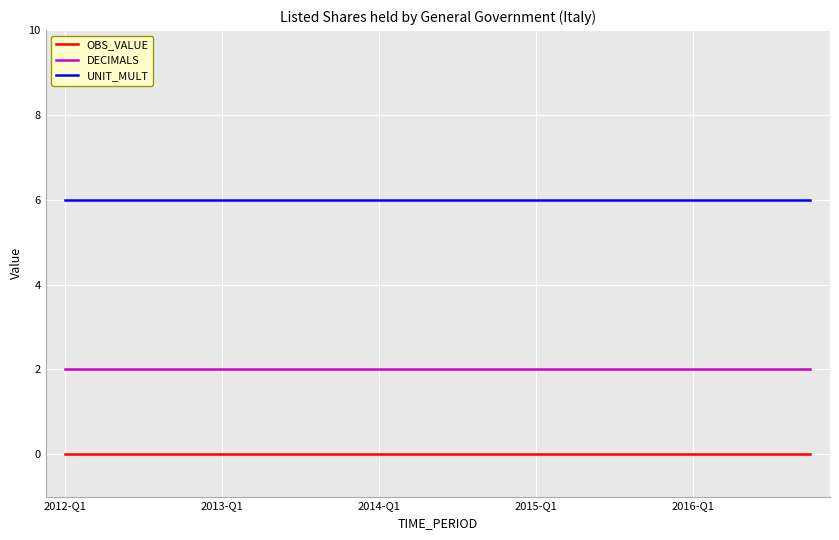

True or false: UNIT_MULT and DECIMALS intersect in this chart.

False